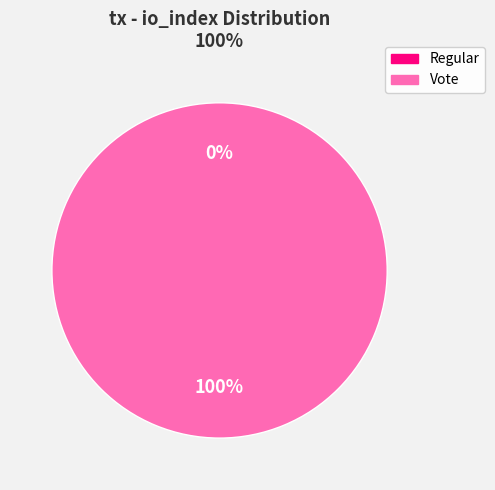

What is the smallest slice in the pie chart?

Regular